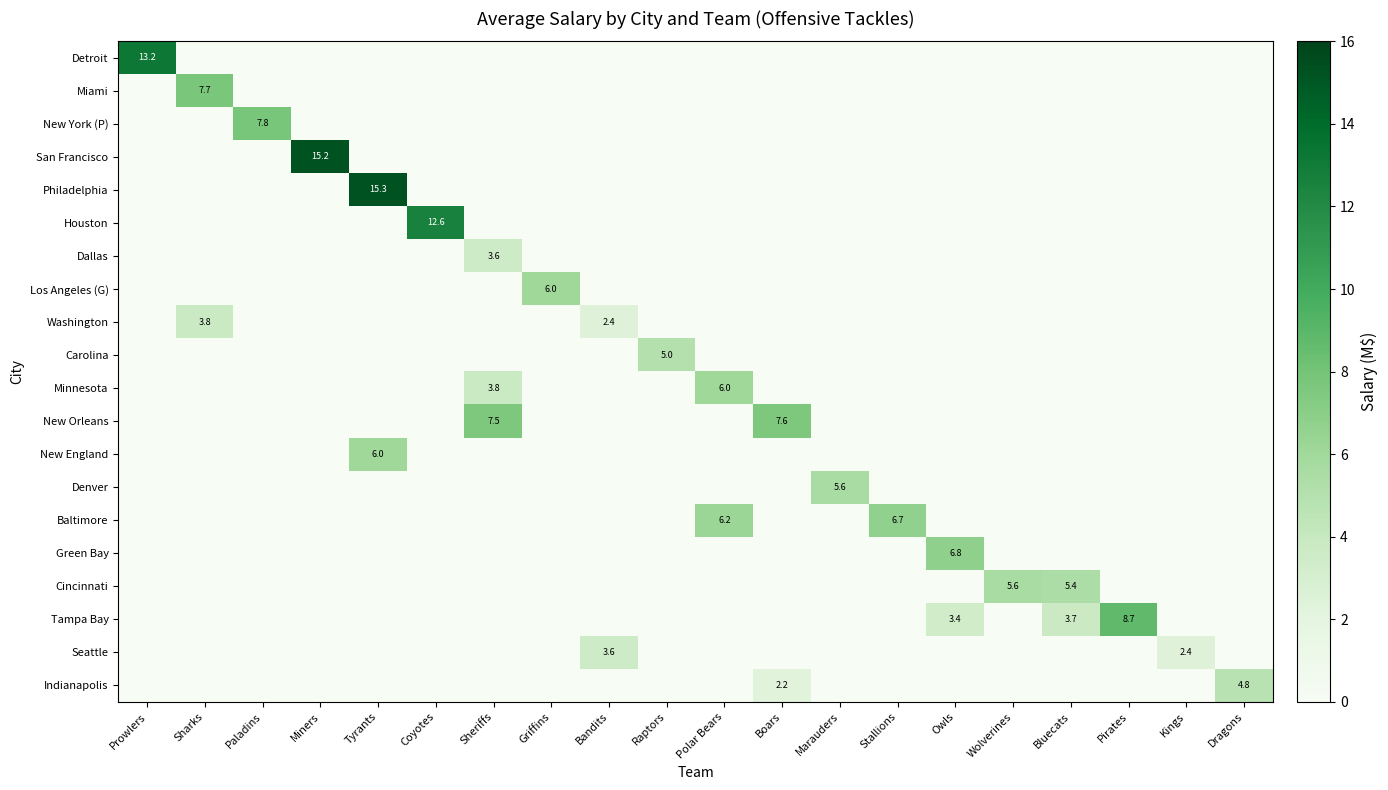

How many positive values does the Seattle series have?

2